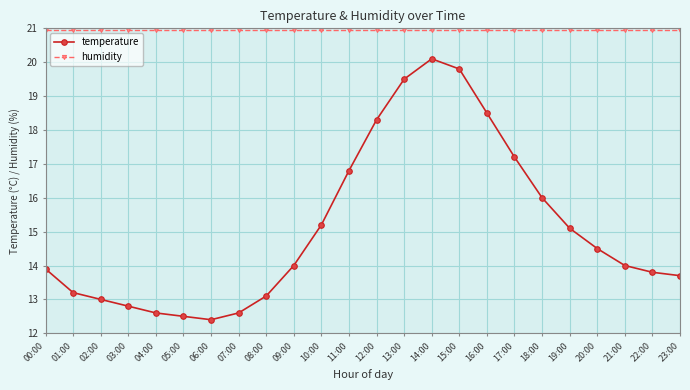

Which series has the largest range (max minus min)?

temperature